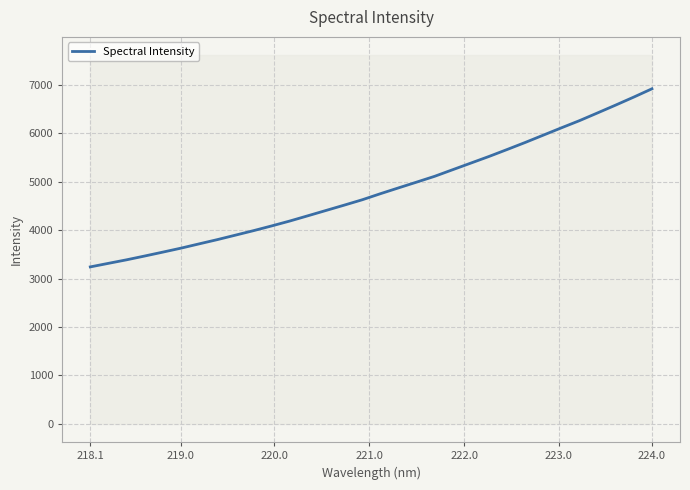

What is the highest value of the Spectral Intensity series?

6922.5